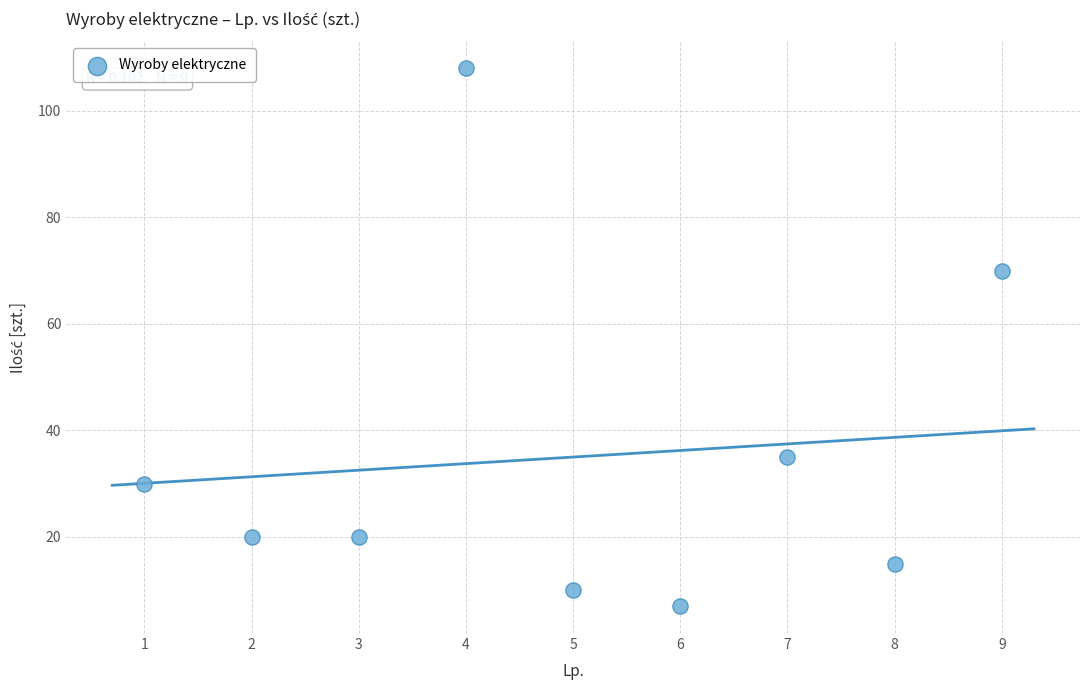

What Y value in the scatter plot is closest to 57?

70